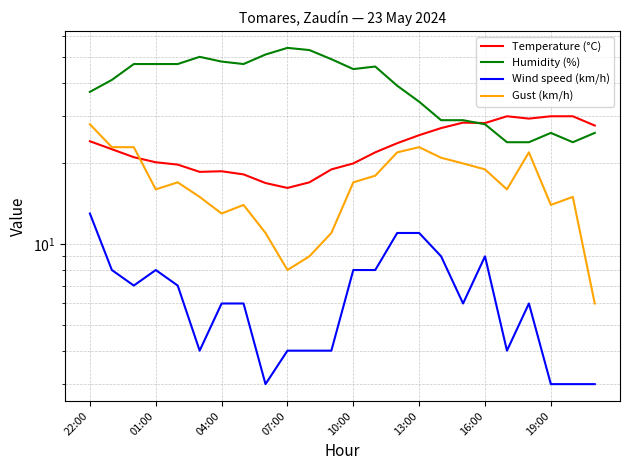

What position from the left is 8?

9